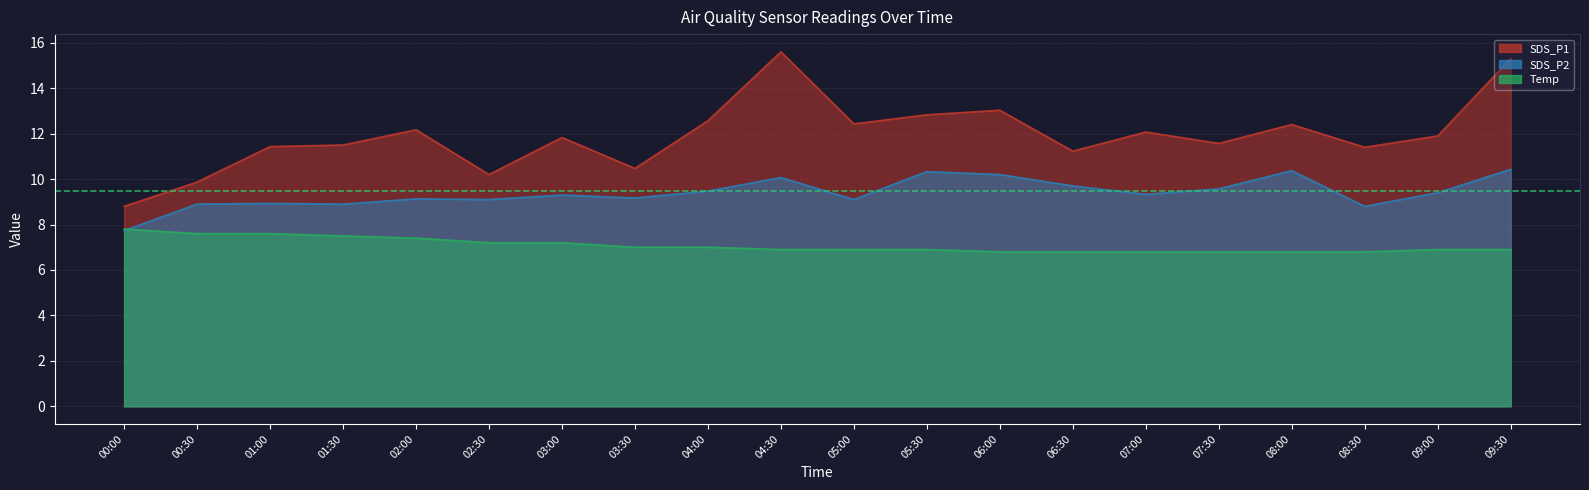

What is the label of the 7th point from the right?

06:30